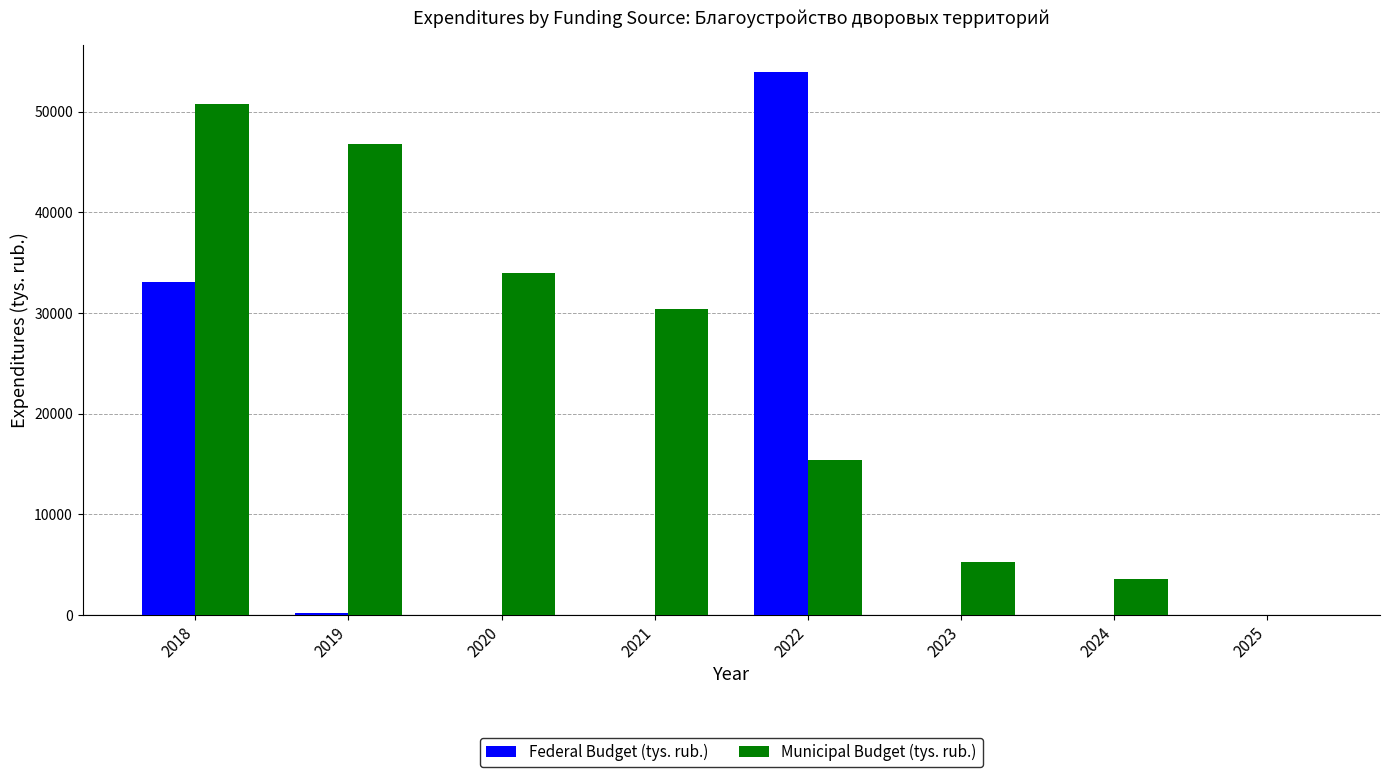

Is the value of Municipal Budget (tys. rub.) at 2023 greater than the value of Federal Budget (tys. rub.) at 2021?

Yes